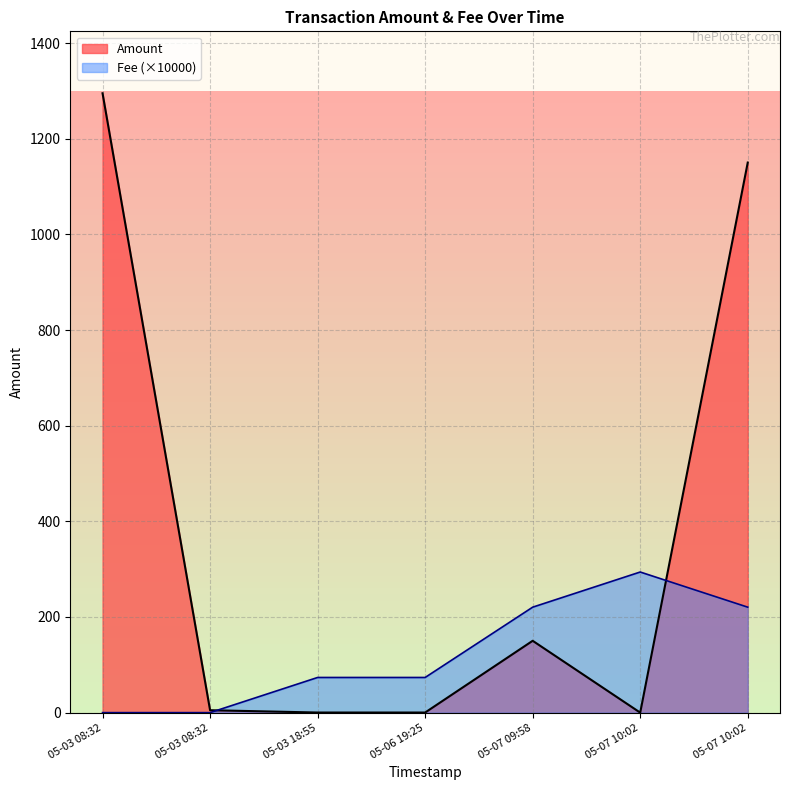

Where does the Fee series first go above 73?

05-03 18:55